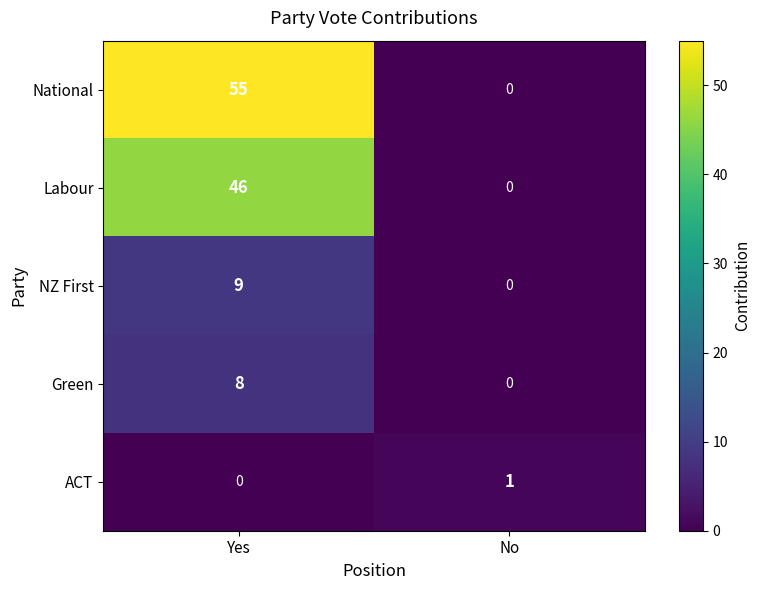

Is it true that National equals 86 at Yes?

False